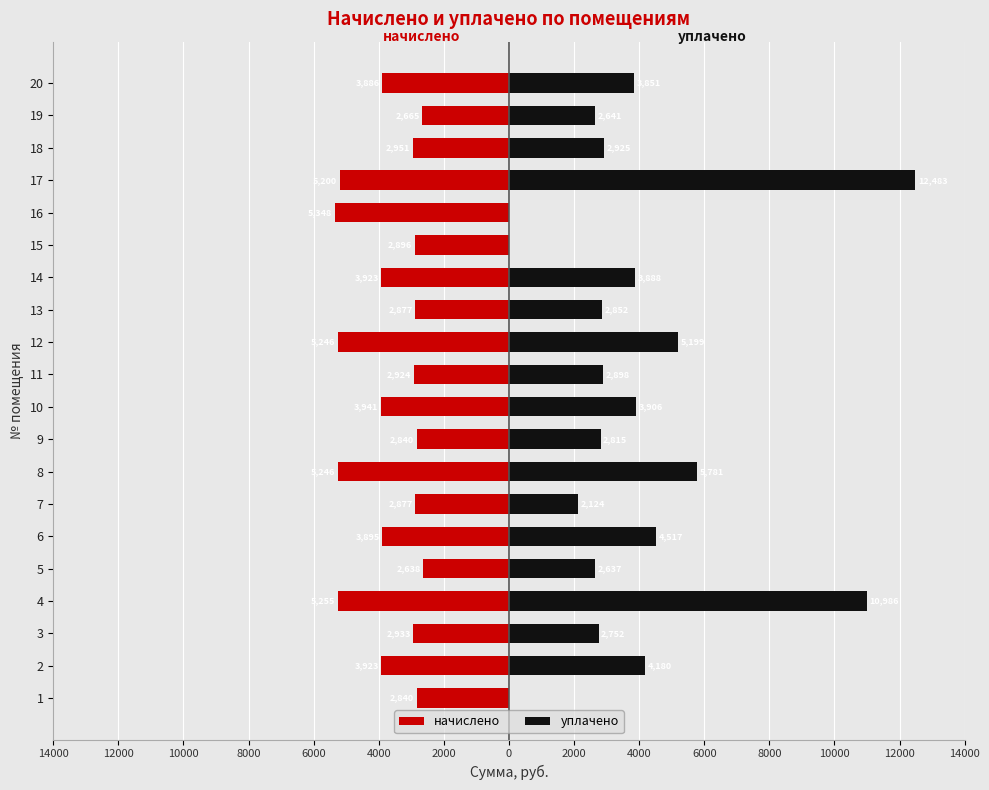

Reading right to left, transcribe all the data shown in this chart.

начислено: -3885.8	-2664.6	-2951.4	-5199.6	-5347.7	-2895.8	-3922.8	-2877.4	-5245.9	-2923.7	-3941.4	-2840.4	-5245.9	-2877.4	-3895.1	-2637.6	-5255.2	-2932.9	-3922.8	-2840.4
уплачено: 3851.4	2641.0	2925.2	12482.8	0.0	0.0	3888.0	2852.0	5199.4	2897.8	3906.5	2815.2	5780.7	2124.5	4517.0	2637.3	10985.7	2752.1	4180.2	0.0